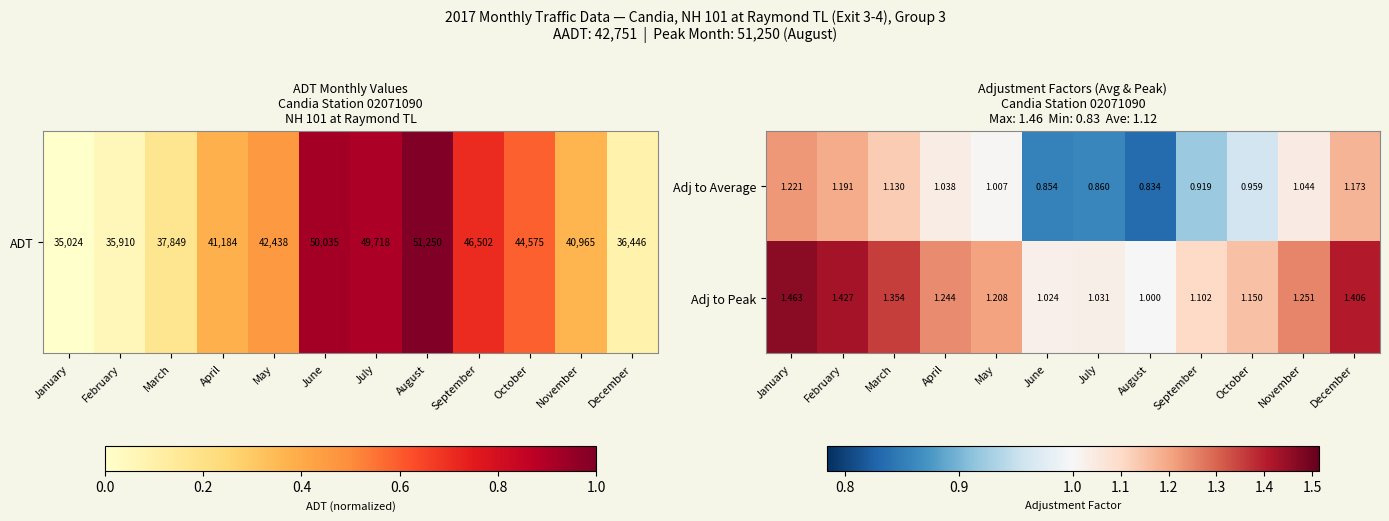

Which category has the highest value in the Adj to Peak series?

January